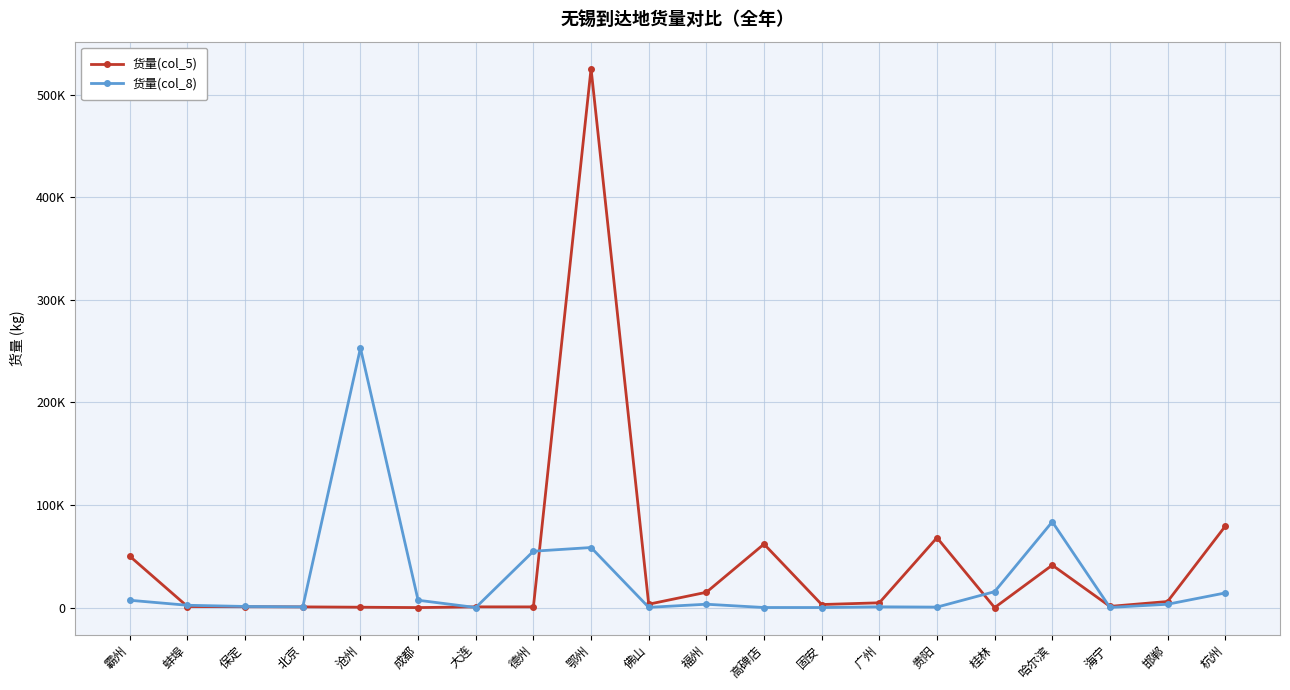

At which label does 货量(col_5) first exceed 3356?

霸州